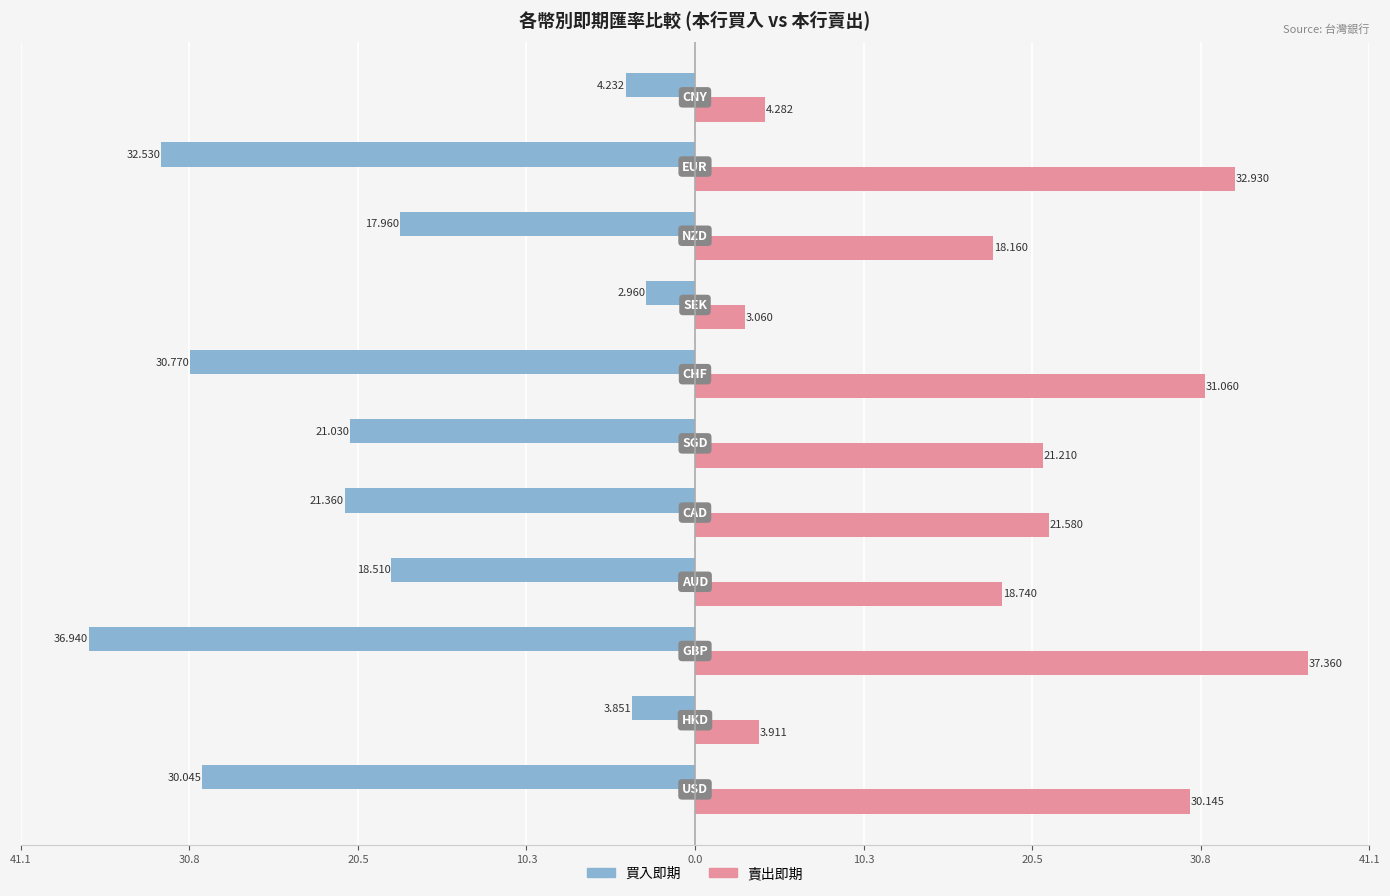

What is the lowest value of the 賣出即期 series?

3.1